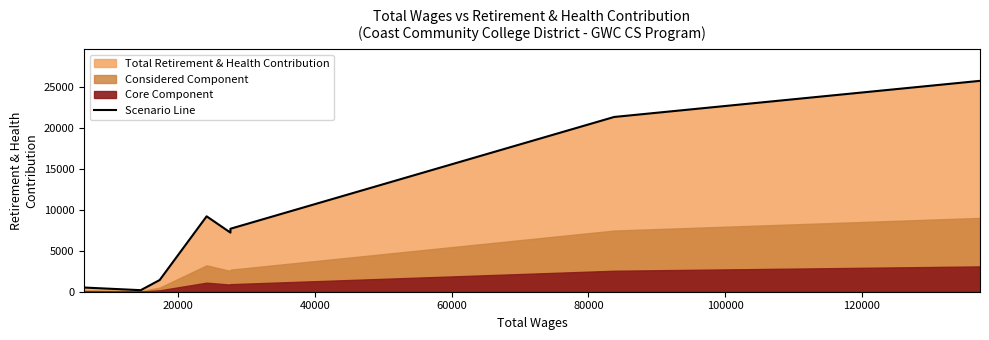

What is the value of the 2nd point from the left?

189